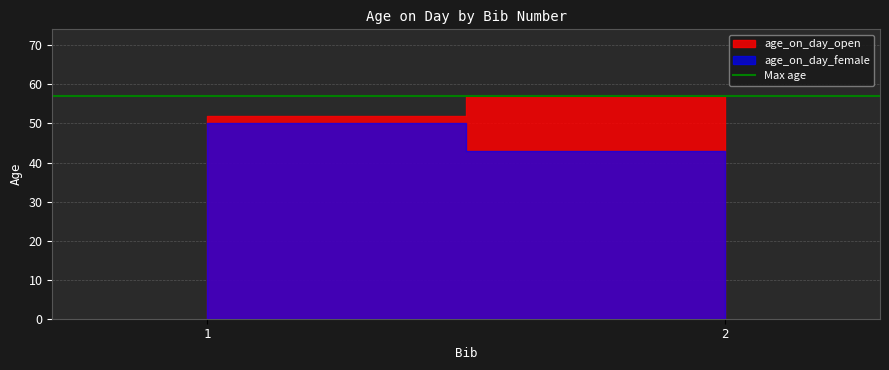

Which has a higher value, 2 or 1?

2